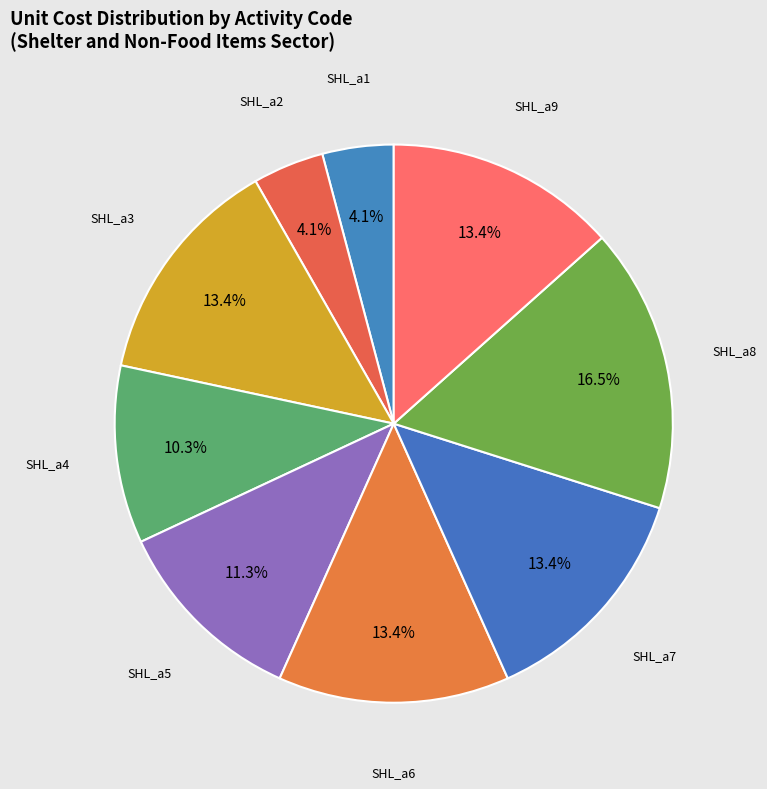

Rank the categories by value from highest to lowest.

SHL_a8, SHL_a3, SHL_a6, SHL_a7, SHL_a9, SHL_a5, SHL_a4, SHL_a1, SHL_a2